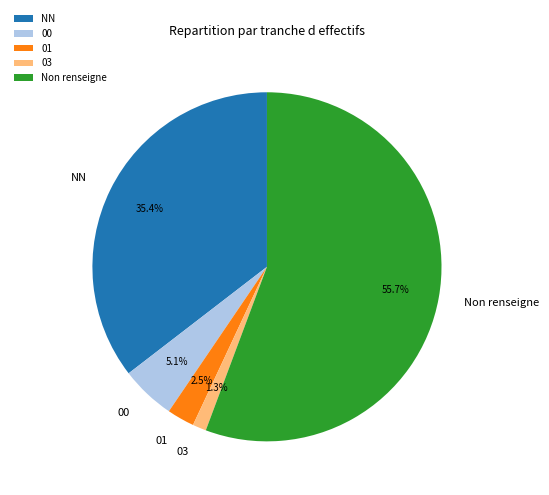

Is it true that NN is 35% of the pie?

True